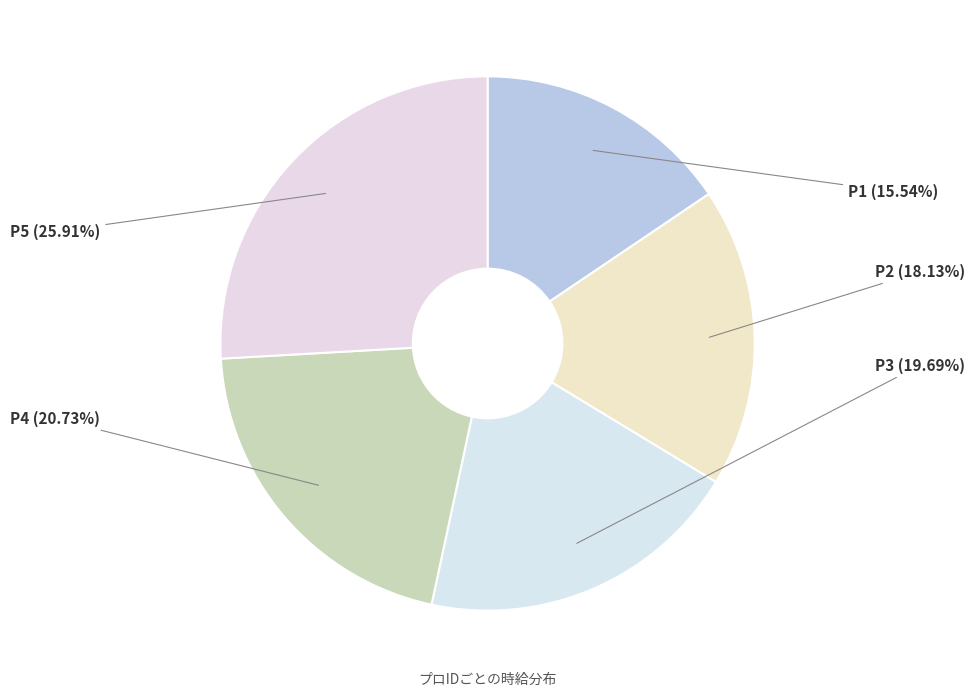

To the nearest percent, what percentage of the pie is P3?

20%